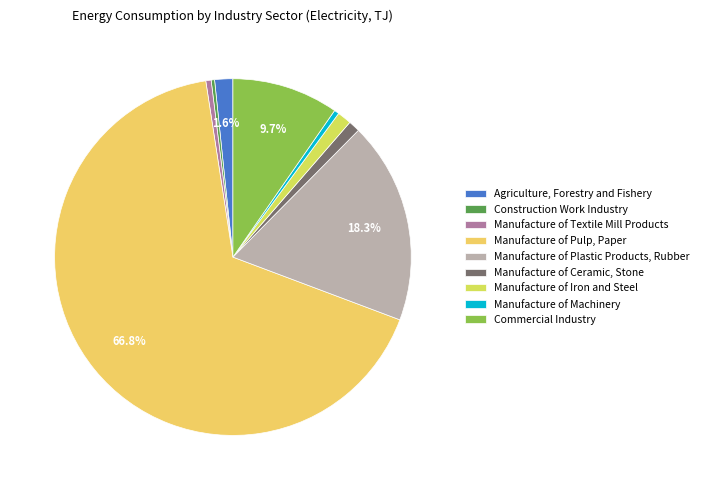

What is the largest slice in the pie chart?

Manufacture of Pulp, Paper